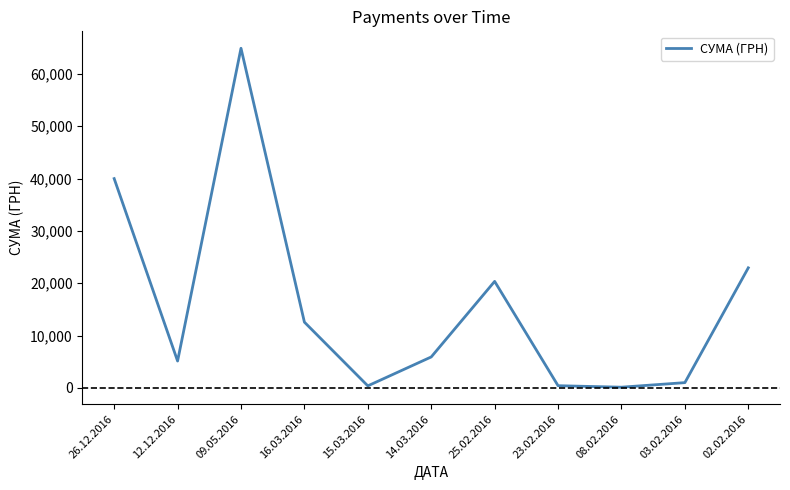

Approximately how many times larger is the value at 26.12.2016 compared to 02.02.2016?

1.7